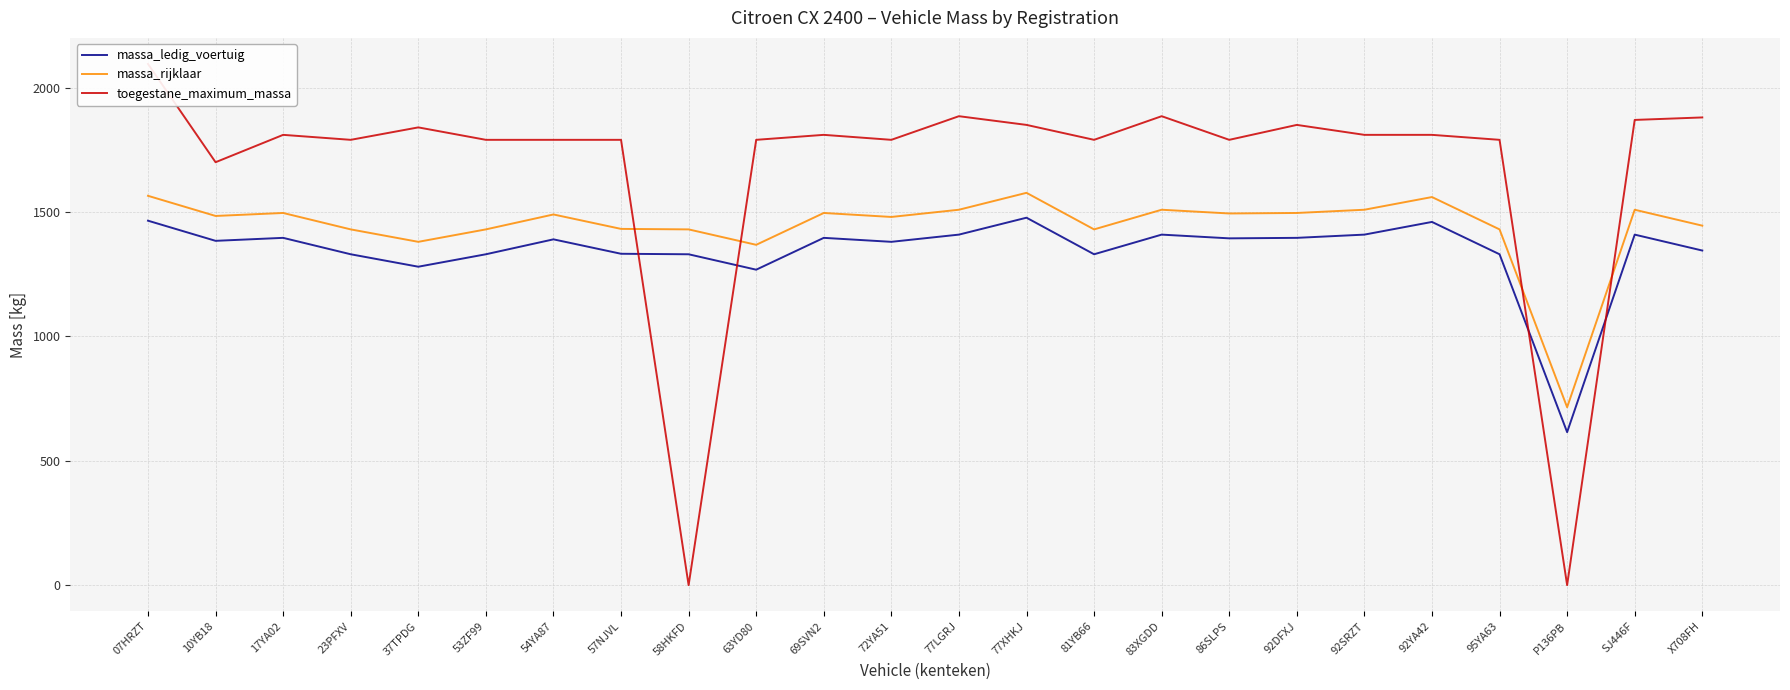

Where is the first local minimum for toegestane_maximum_massa?

10YB18